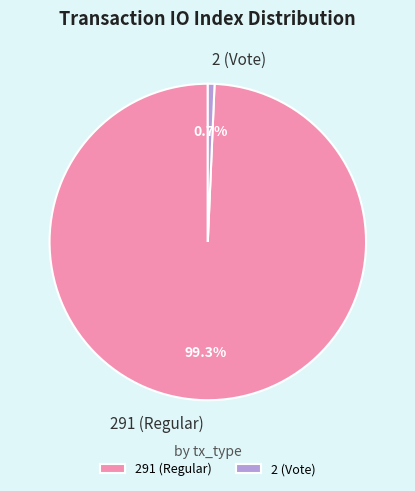

Rank the categories by value from lowest to highest.

2 (Vote), 291 (Regular)